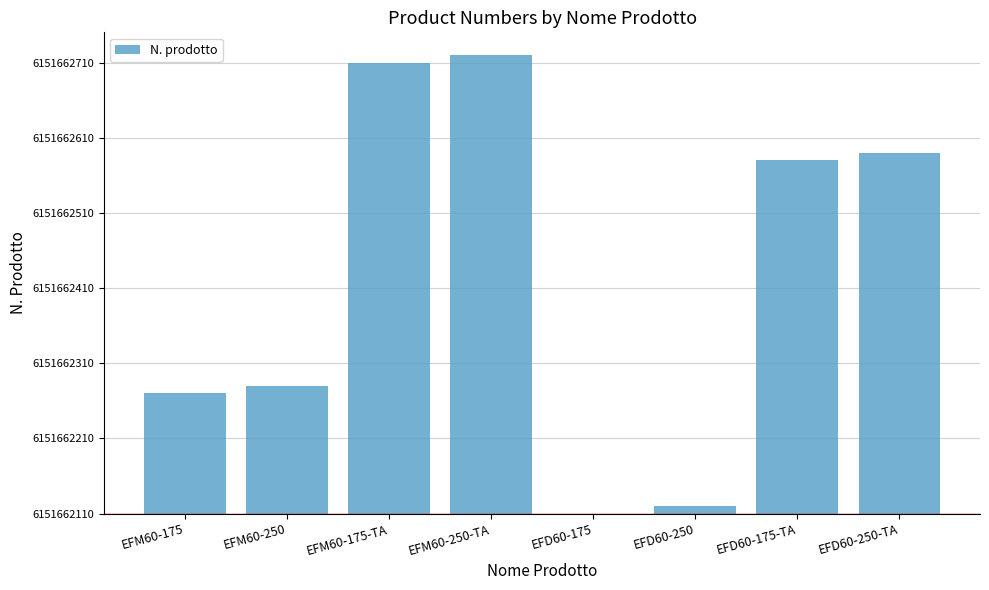

The value at EFM60-250 is 302. True or false?

False